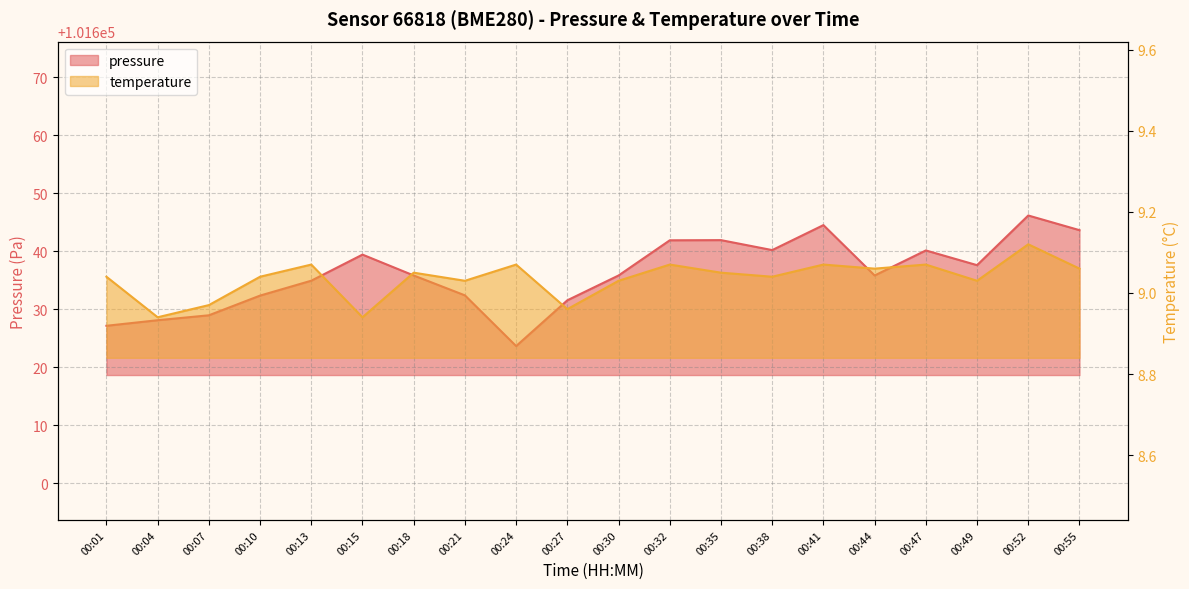

Which has a higher value, 00:52 or 00:27?

00:52